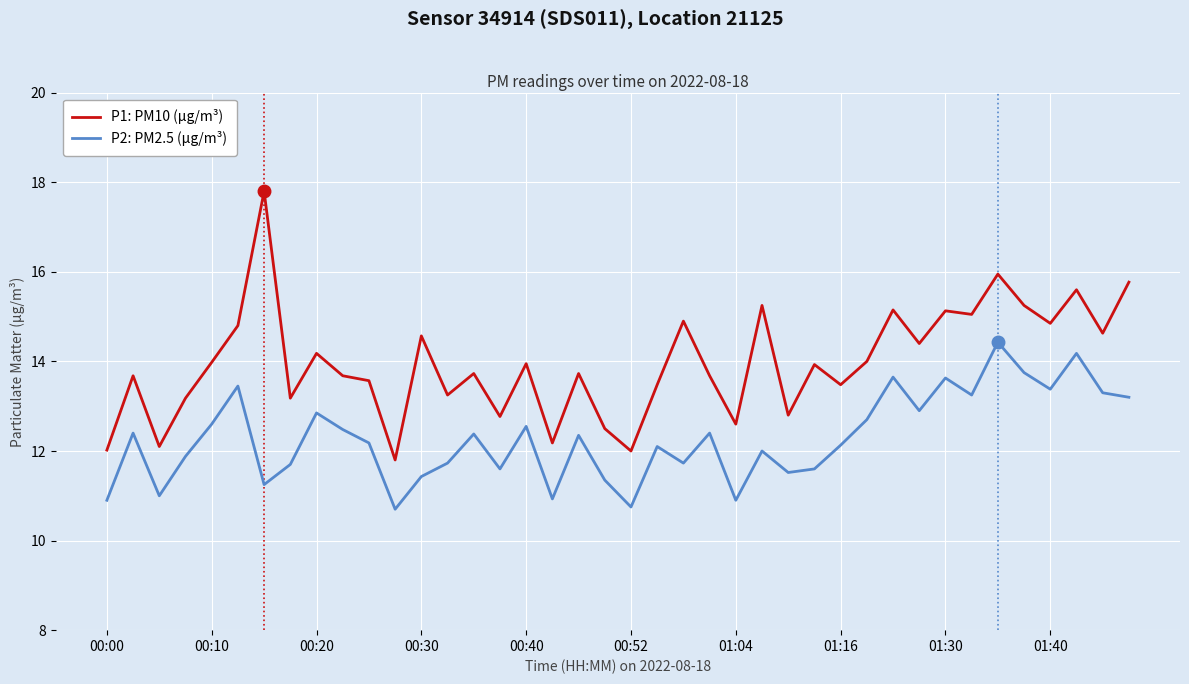

Rank the series by their maximum value, from highest to lowest.

P1: PM10 (µg/m³), P2: PM2.5 (µg/m³)